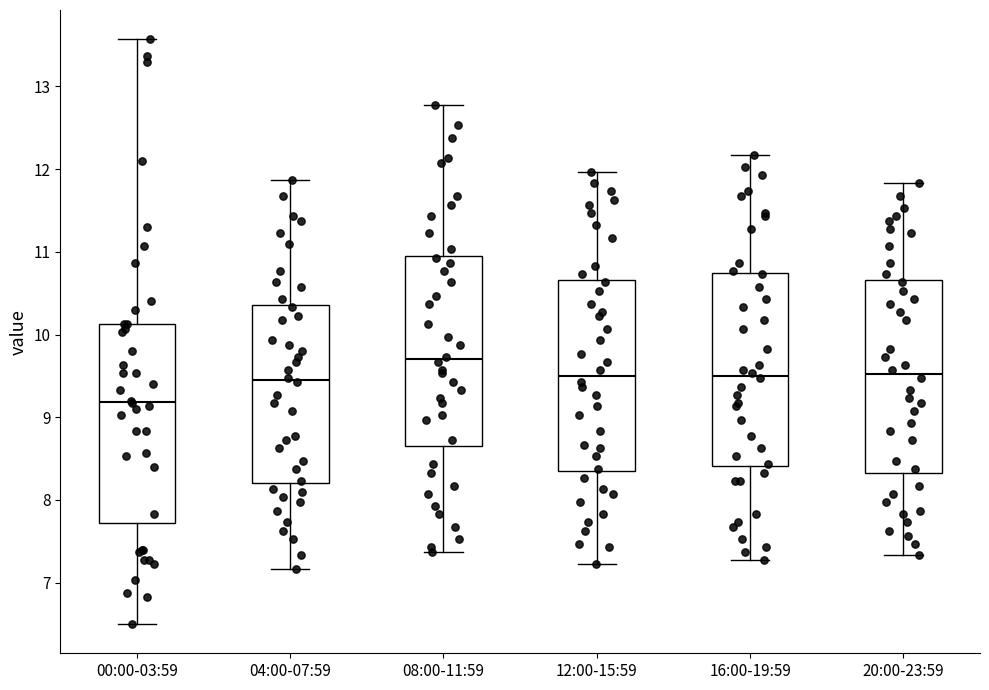

Where does the upper whisker of the box for 12:00-15:59 end on the y-axis? The values are not printed on the chart, so give them approximately, as read against the axis.

12.0